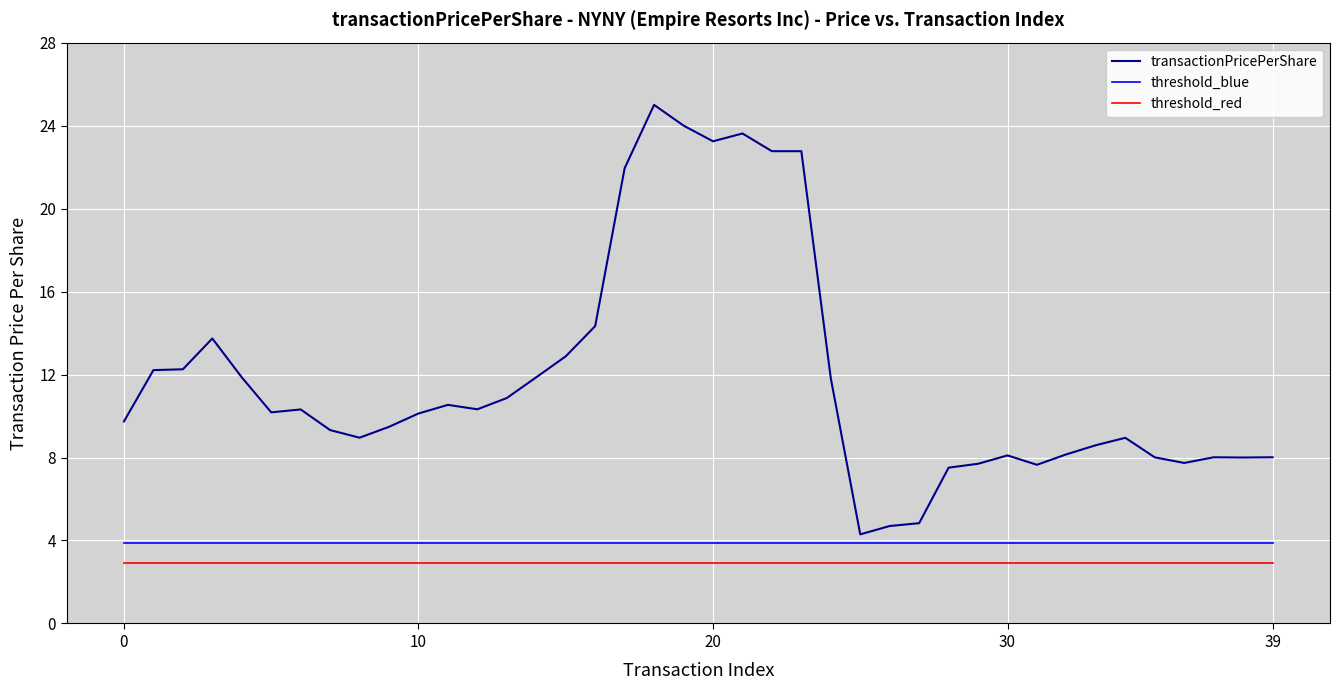

Which series has the largest total across all categories?

transactionPricePerShare